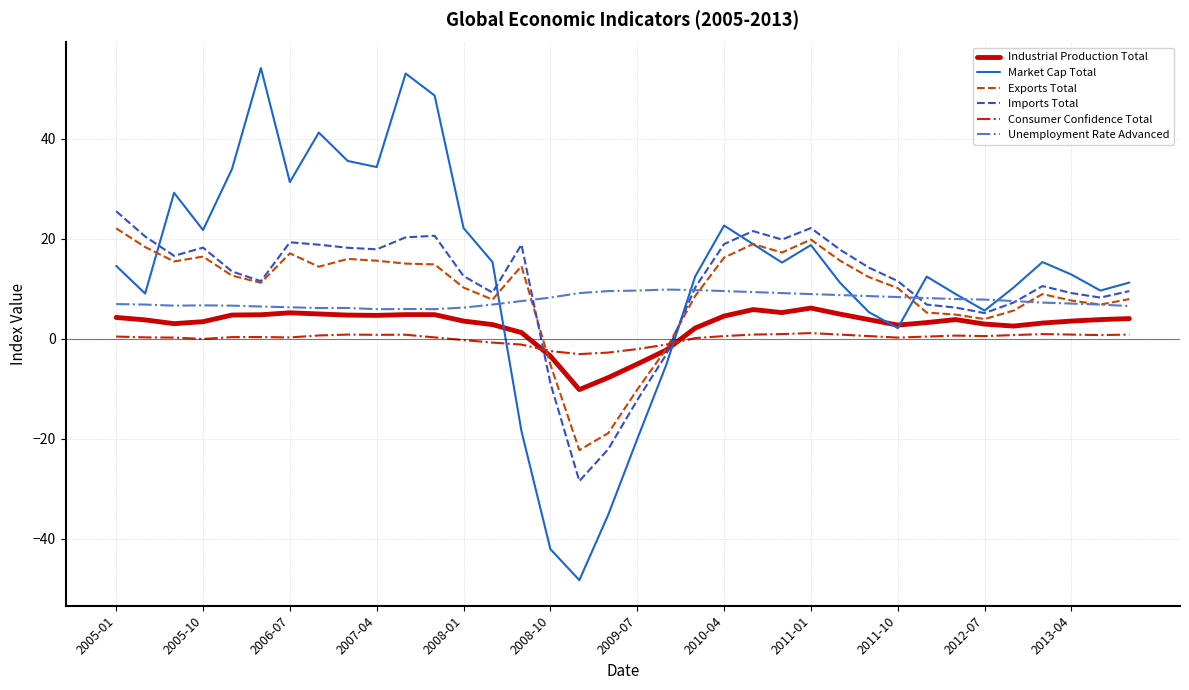

What is the highest value of the Market Cap Total series?

54.1